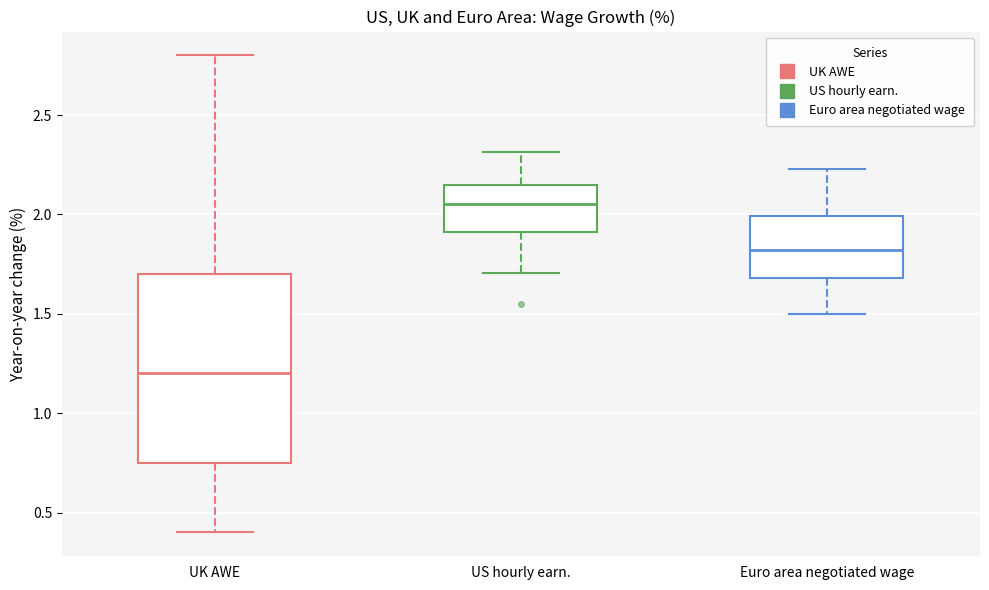

Comparing the boxes themselves (not the whiskers), which one is the tallest?

UK AWE